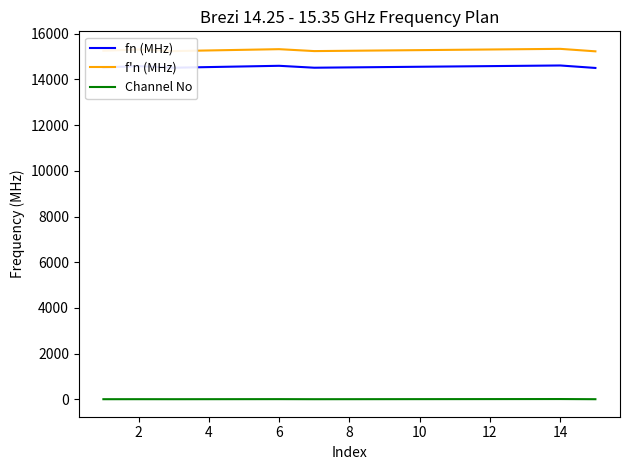

What is the maximum value shown in the chart?

15341.0